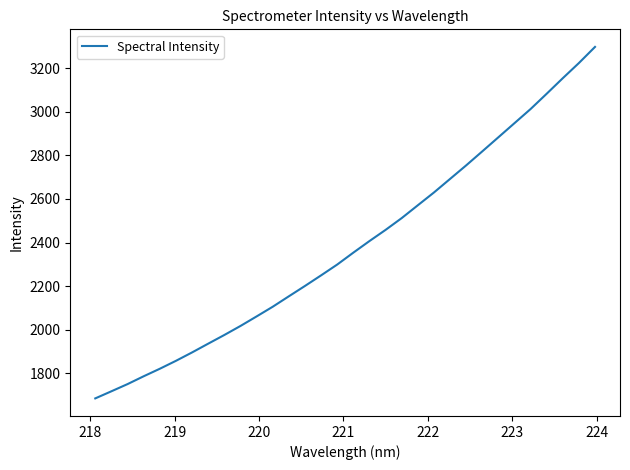

What is the average value?

2384.7